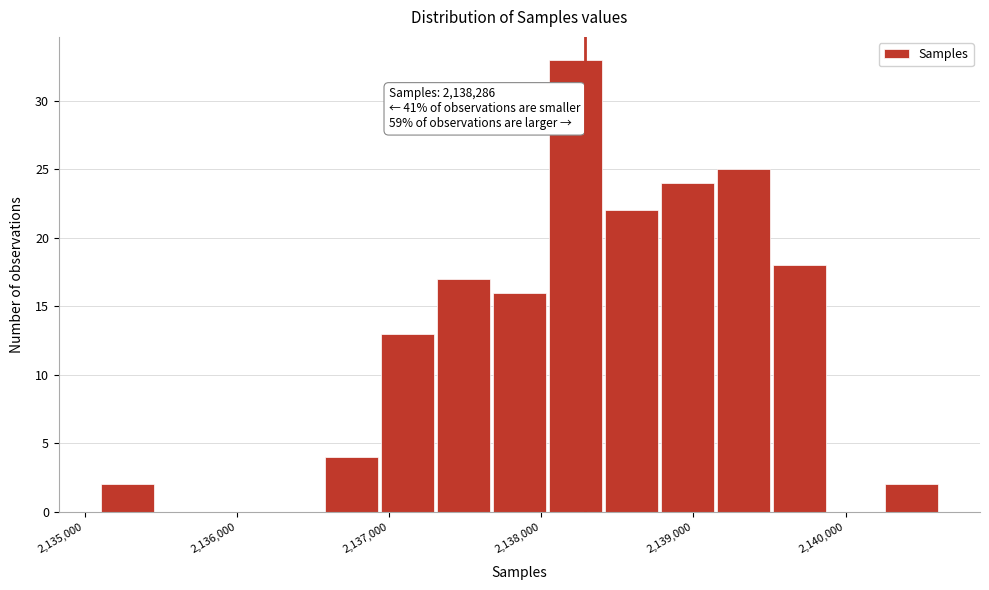

Around what value on the x-axis is the tallest bar? Give the approximate position of its centre, as read against the axis.

2138200